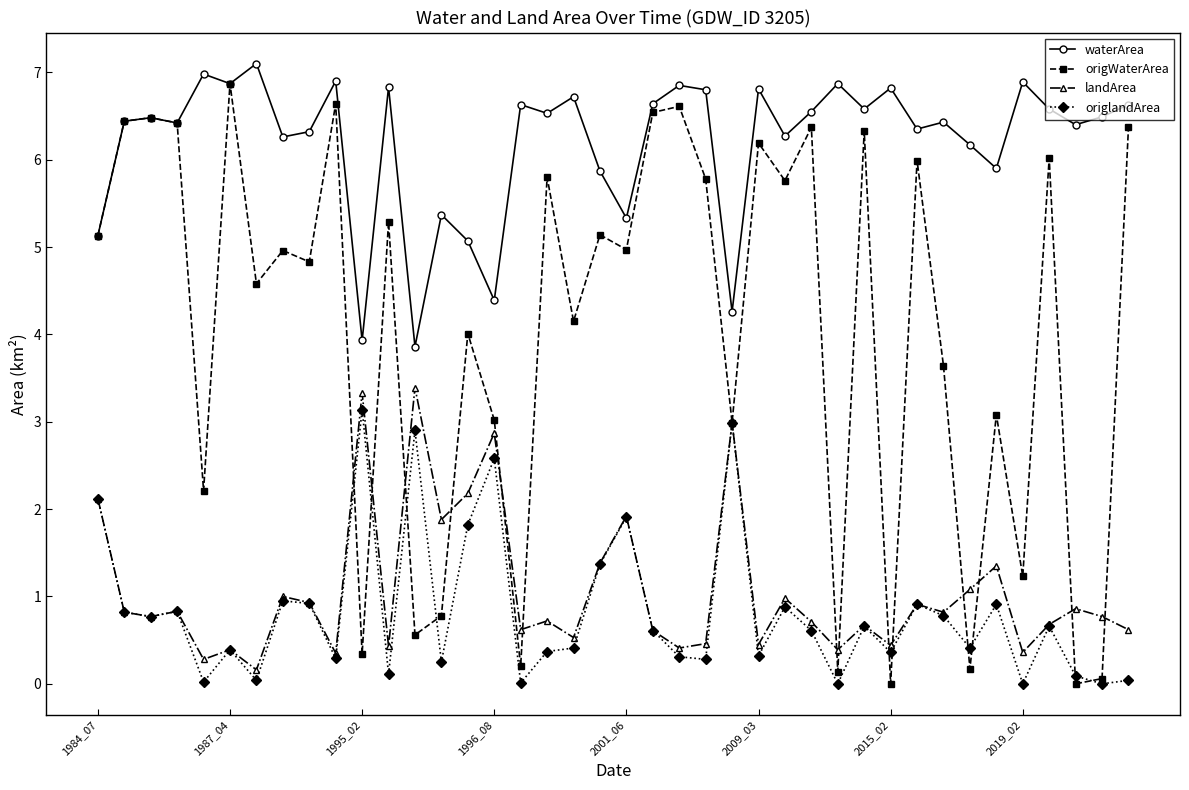

How many distinct data groups are displayed?

4